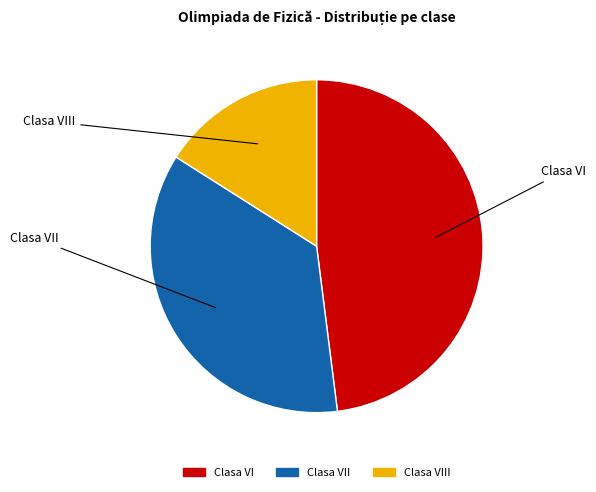

Count the number of slices in the pie.

3